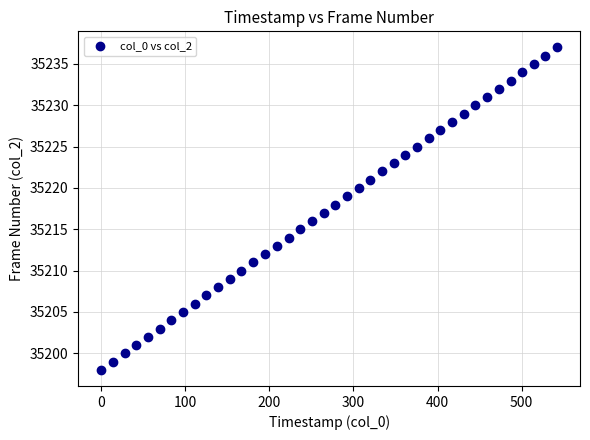

What is the range of Y values (max minus min)?

39